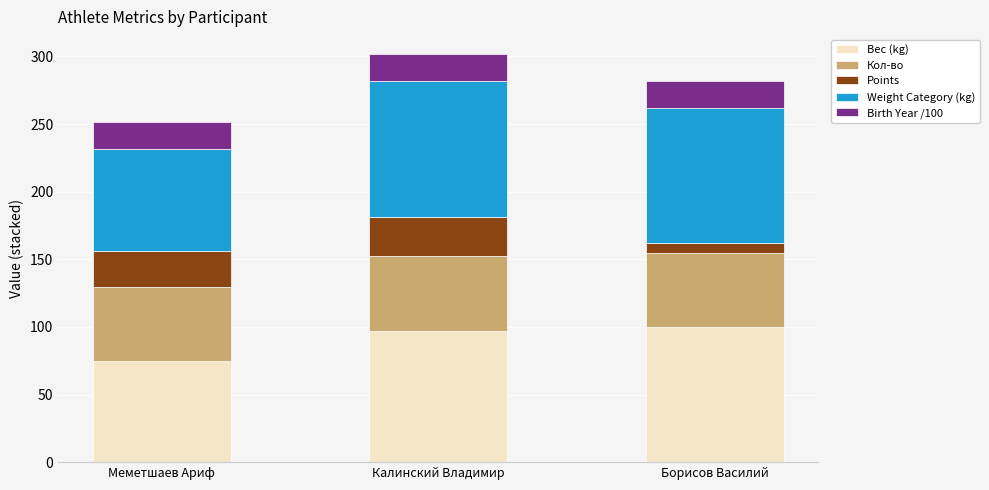

Read the Вес (kg) value at Меметшаев Ариф.

74.8